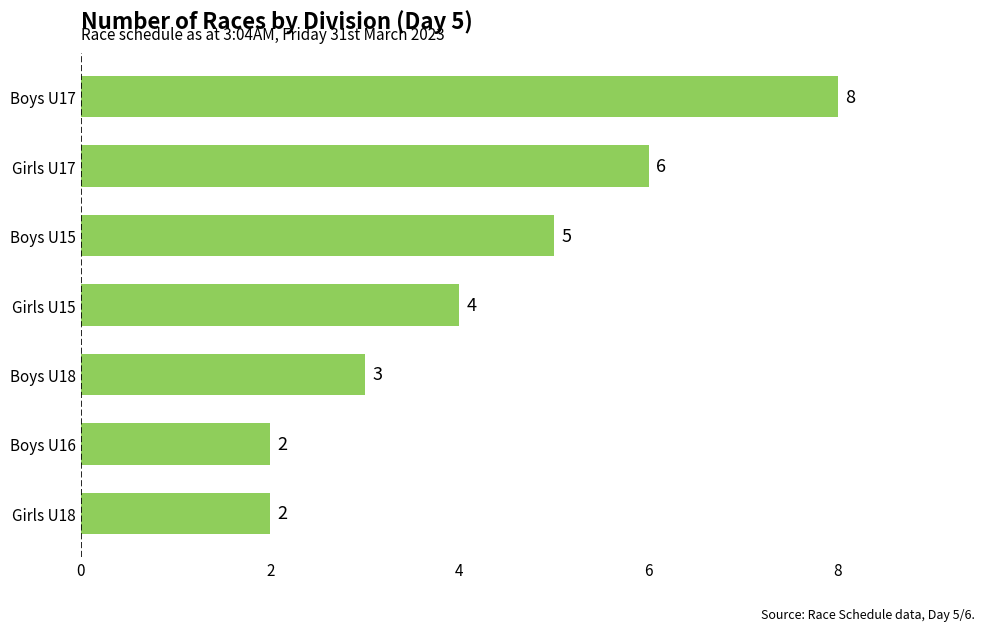

What is the greatest value displayed?

8